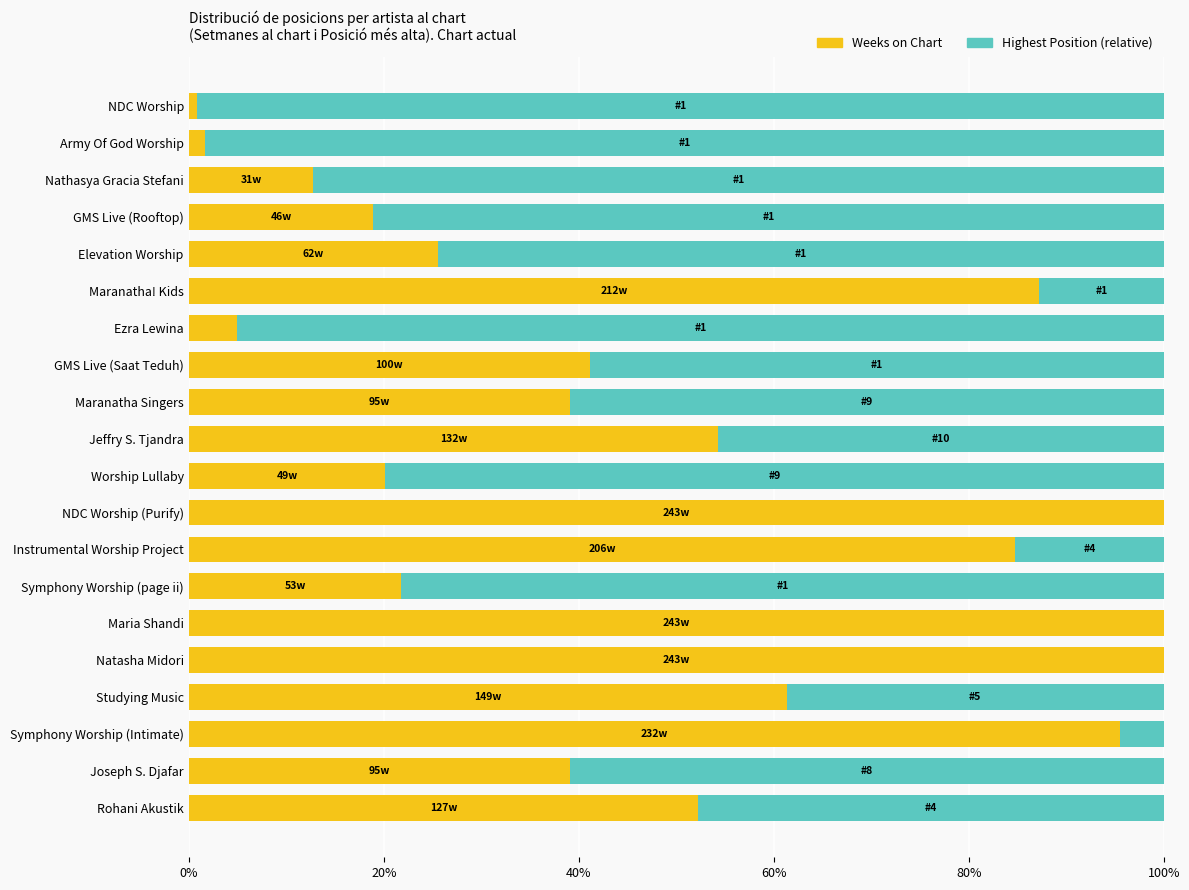

Where is Weeks on Chart nearest to the value 50?

Rohani Akustik